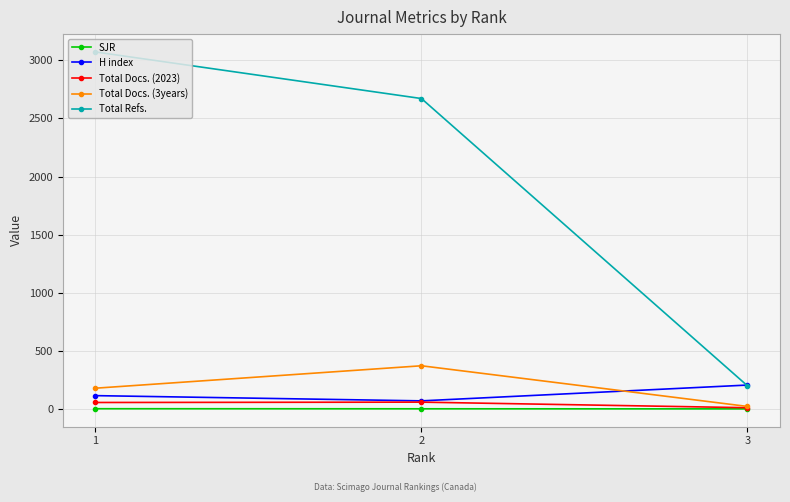

The value of Total Docs. (3years) at 2 is 371.0. True or false?

True